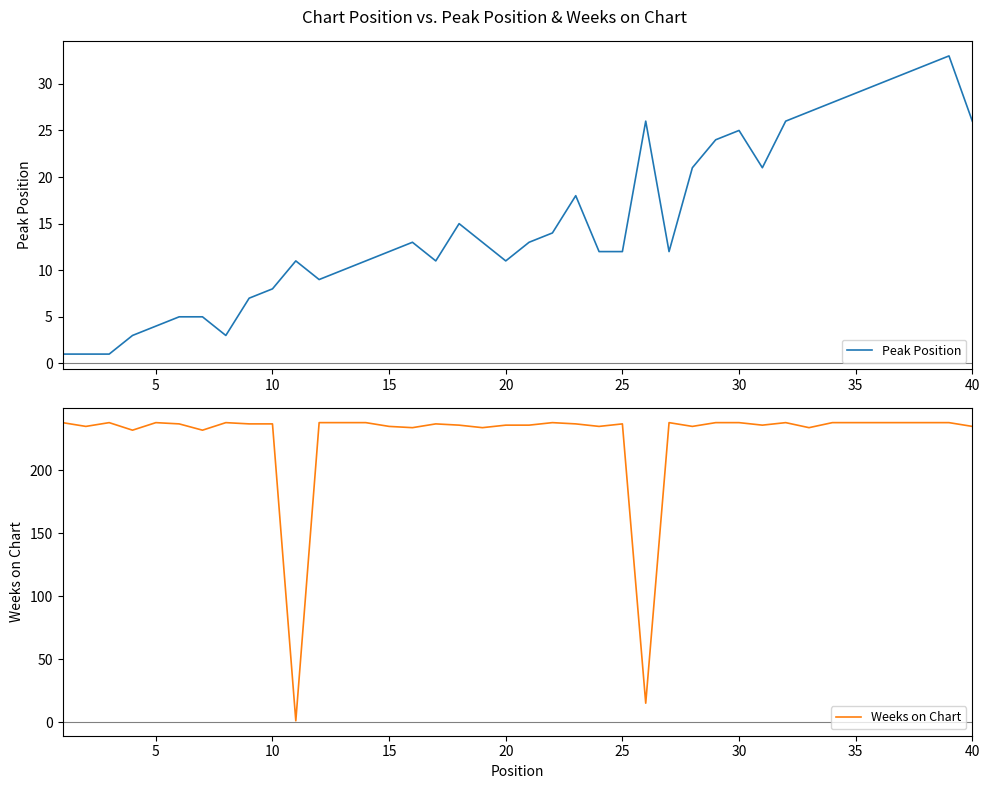

What is the maximum value for Peak Position?

33